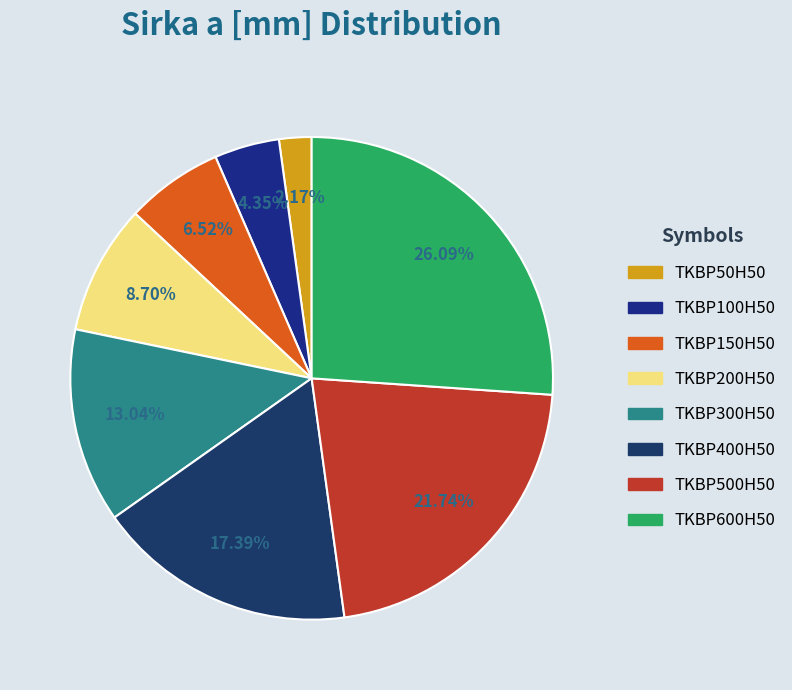

Which slice is the largest?

TKBP600H50